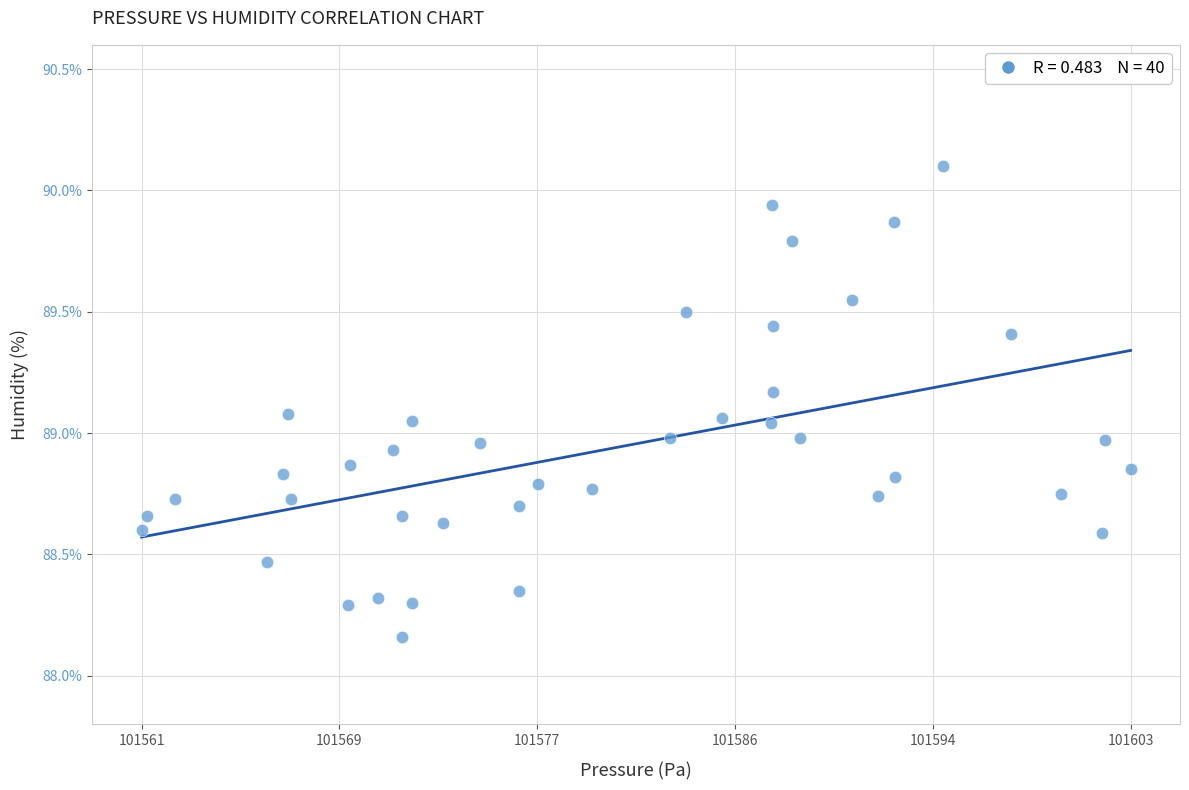

What is the range of Y values (max minus min)?

1.9